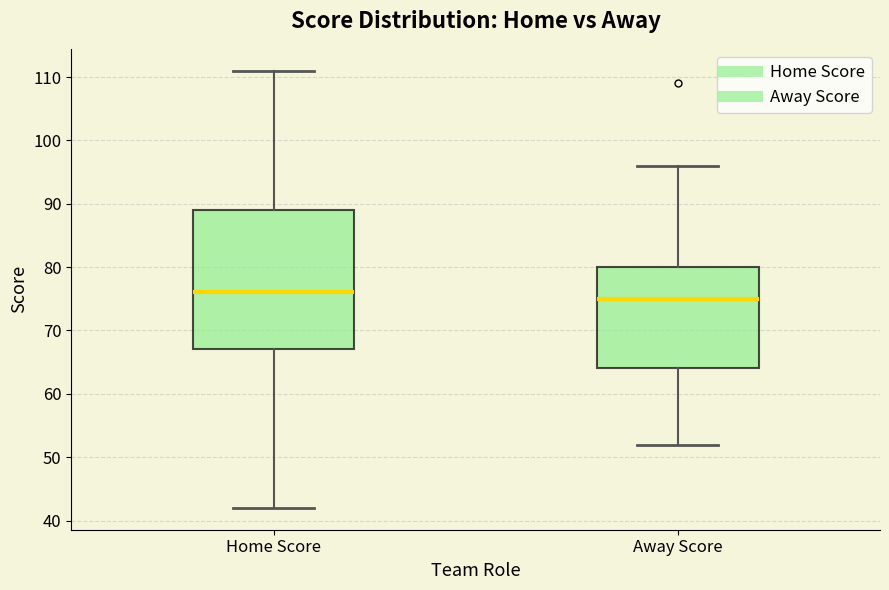

Which box has the lowest median line?

Away Score